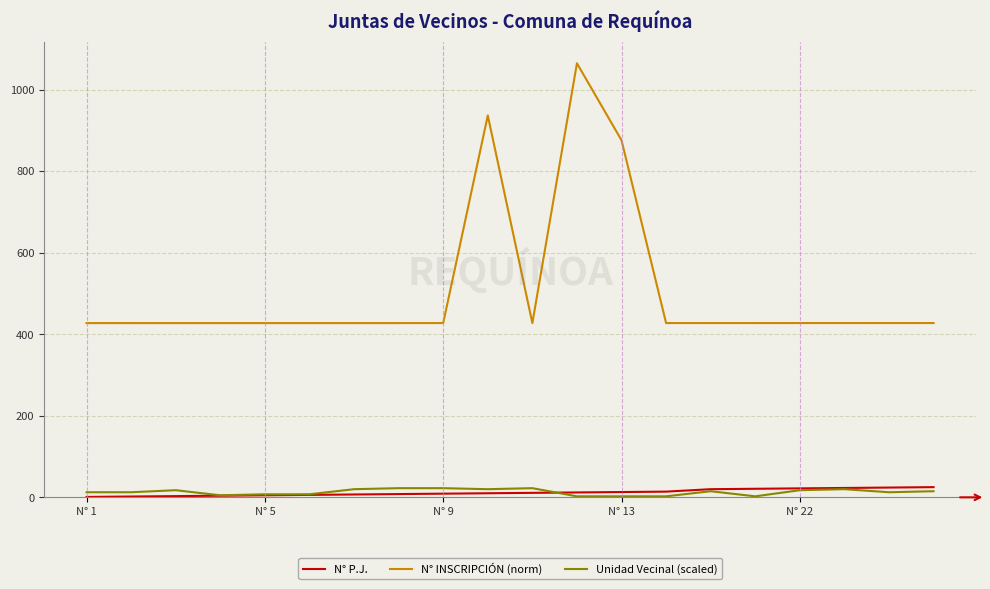

True or false: N° INSCRIPCIÓN (norm) and Unidad Vecinal (scaled) cross at least once.

False